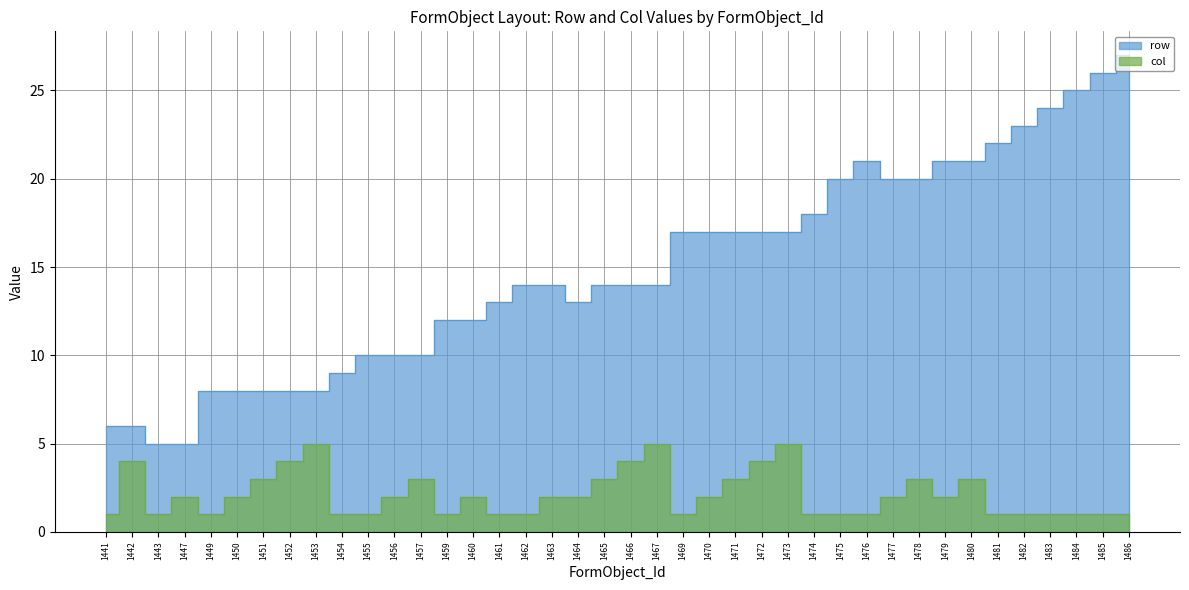

Reading right to left, list all the values displayed in this chart.

row: 1486=27	1485=26	1484=25	1483=24	1482=23	1481=22	1480=21	1479=21	1478=20	1477=20	1476=21	1475=20	1474=18	1473=17	1472=17	1471=17	1470=17	1469=17	1467=14	1466=14	1465=14	1464=13	1463=14	1462=14	1461=13	1460=12	1459=12	1457=10	1456=10	1455=10	1454=9	1453=8	1452=8	1451=8	1450=8	1449=8	1447=5	1443=5	1442=6	1441=6
col: 1486=1	1485=1	1484=1	1483=1	1482=1	1481=1	1480=3	1479=2	1478=3	1477=2	1476=1	1475=1	1474=1	1473=5	1472=4	1471=3	1470=2	1469=1	1467=5	1466=4	1465=3	1464=2	1463=2	1462=1	1461=1	1460=2	1459=1	1457=3	1456=2	1455=1	1454=1	1453=5	1452=4	1451=3	1450=2	1449=1	1447=2	1443=1	1442=4	1441=1